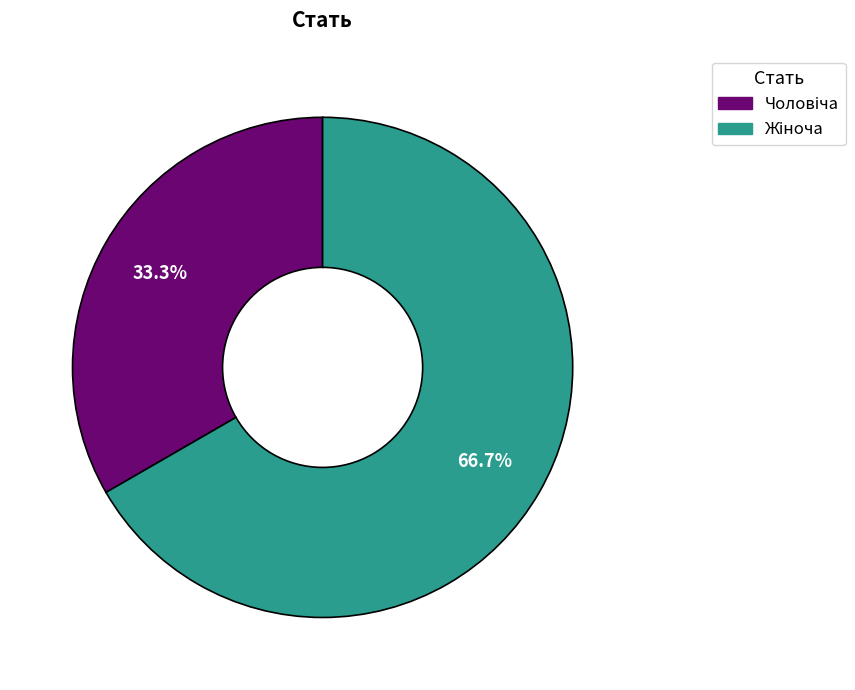

How many segments does this pie chart have?

2